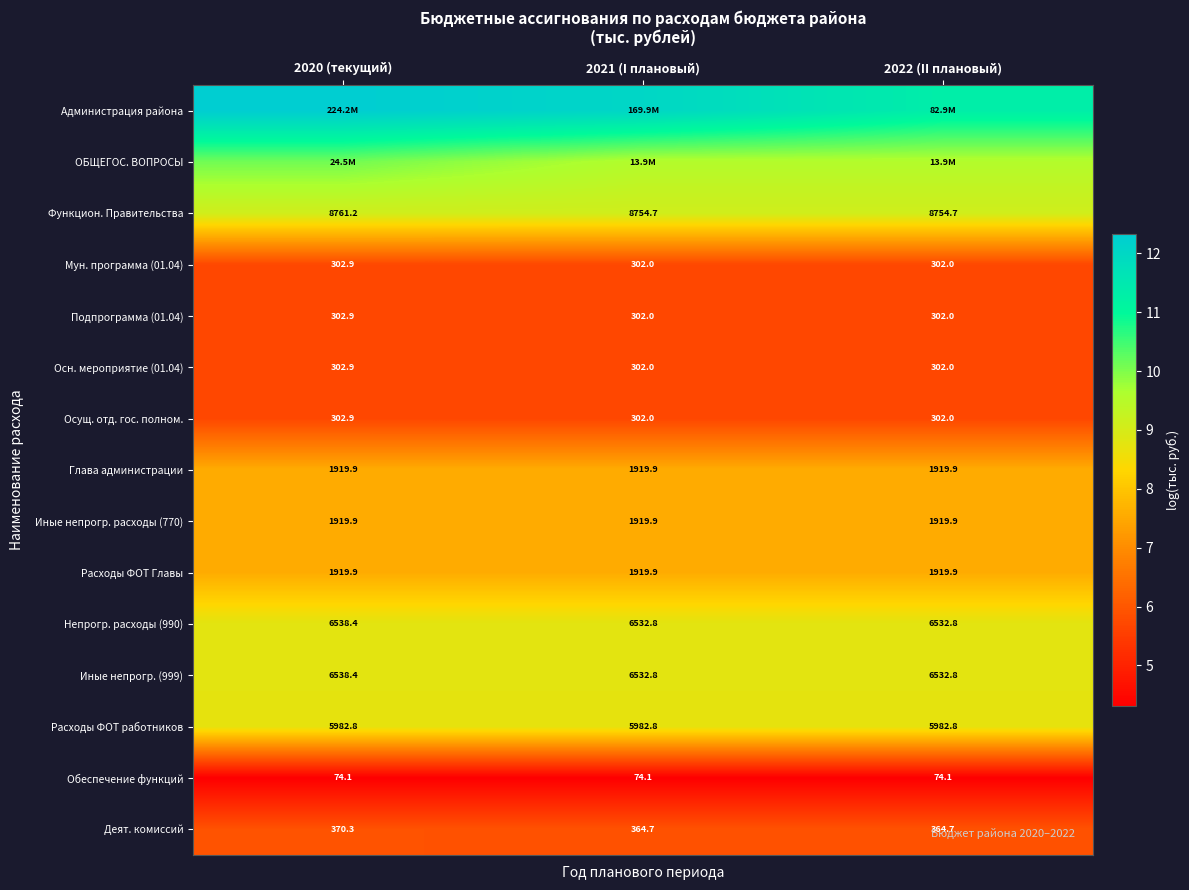

Is the value of Осн. мероприятие (01.04) at 2021 (I плановый) greater than the value of Глава администрации at 2020 (текущий)?

No